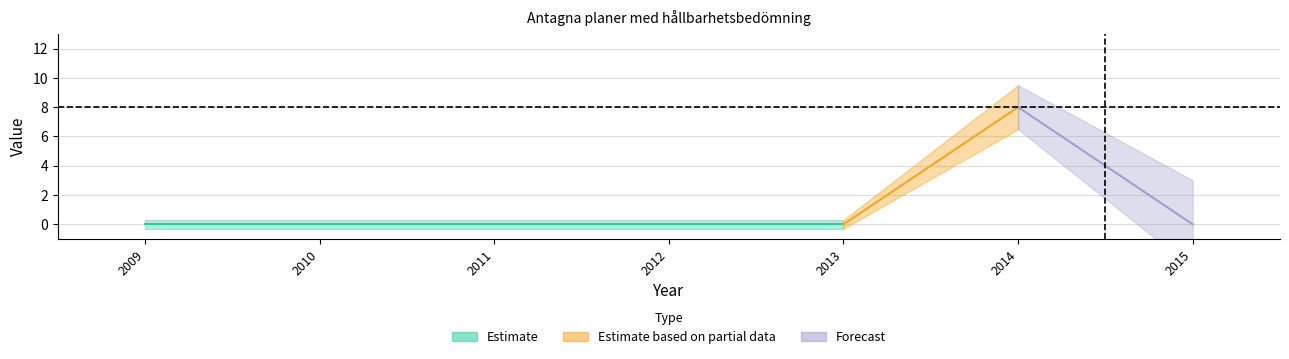

Is the value of Forecast at 2014 greater than the value of Estimate based on partial data at 2014?

No